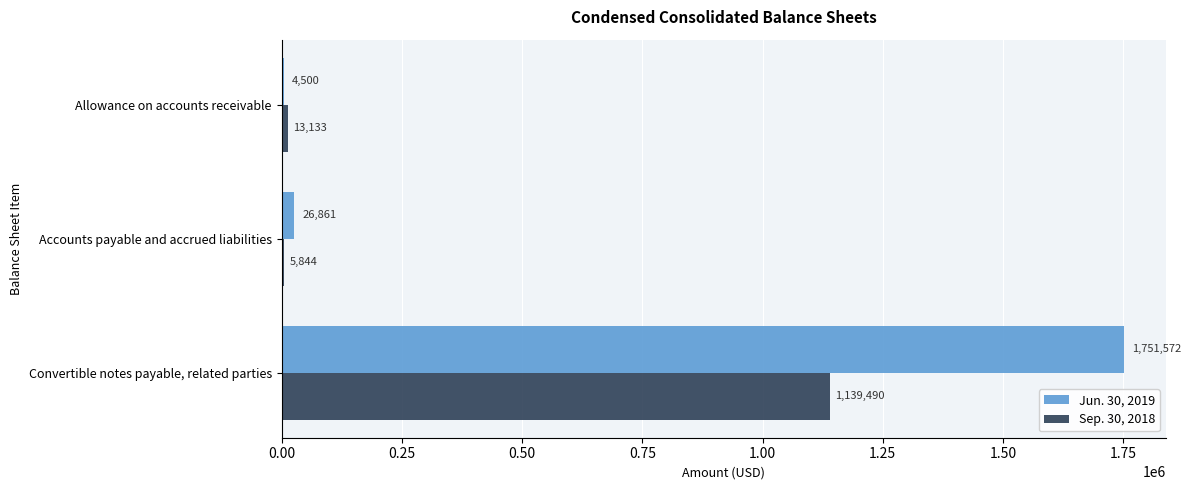

At which label is Jun. 30, 2019 closest to 878036?

Accounts payable and accrued liabilities